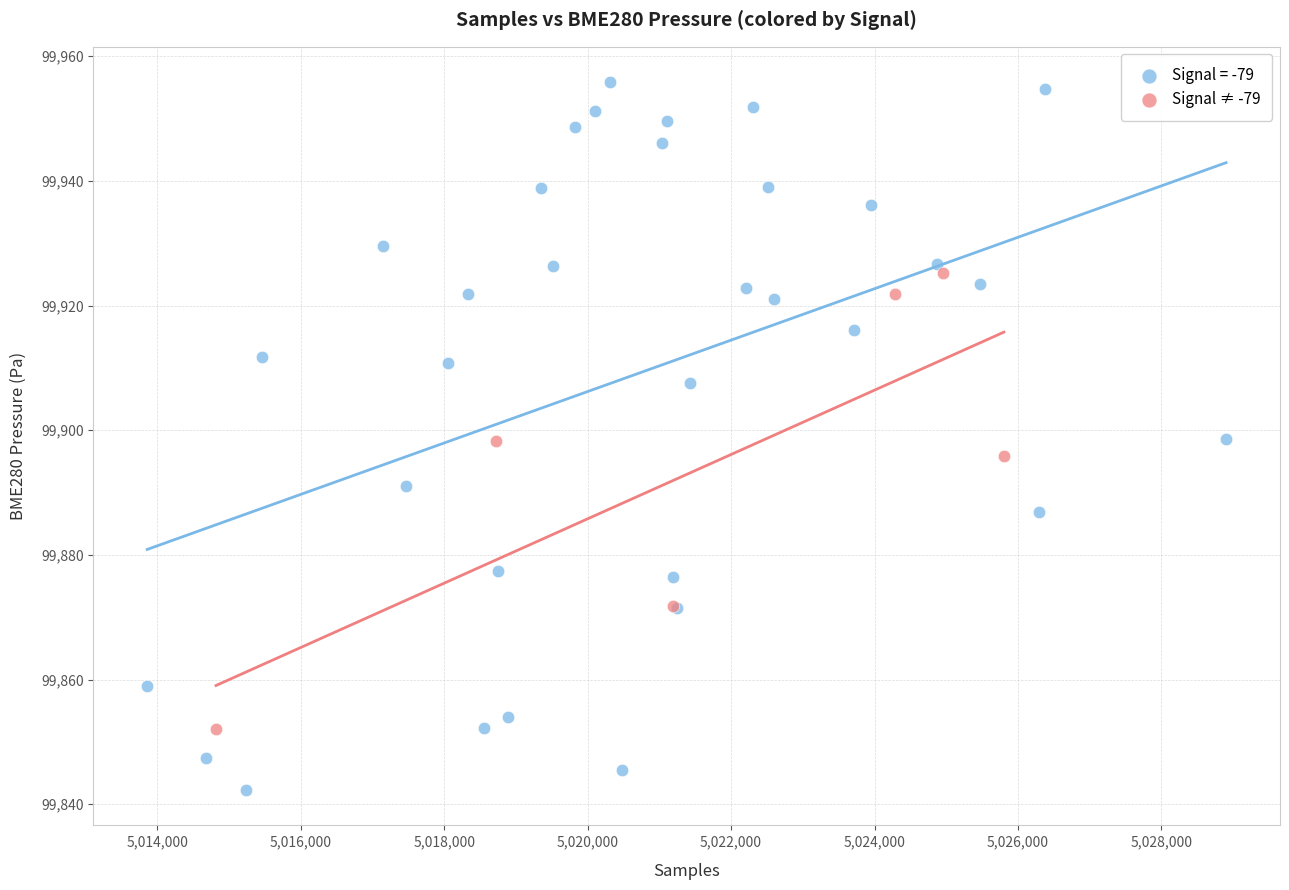

Which series contains the highest Y value?

Signal = -79